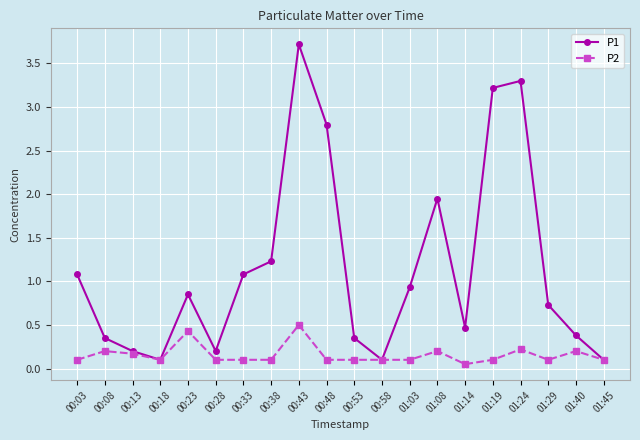

What is the average value of the P2 series?

0.2